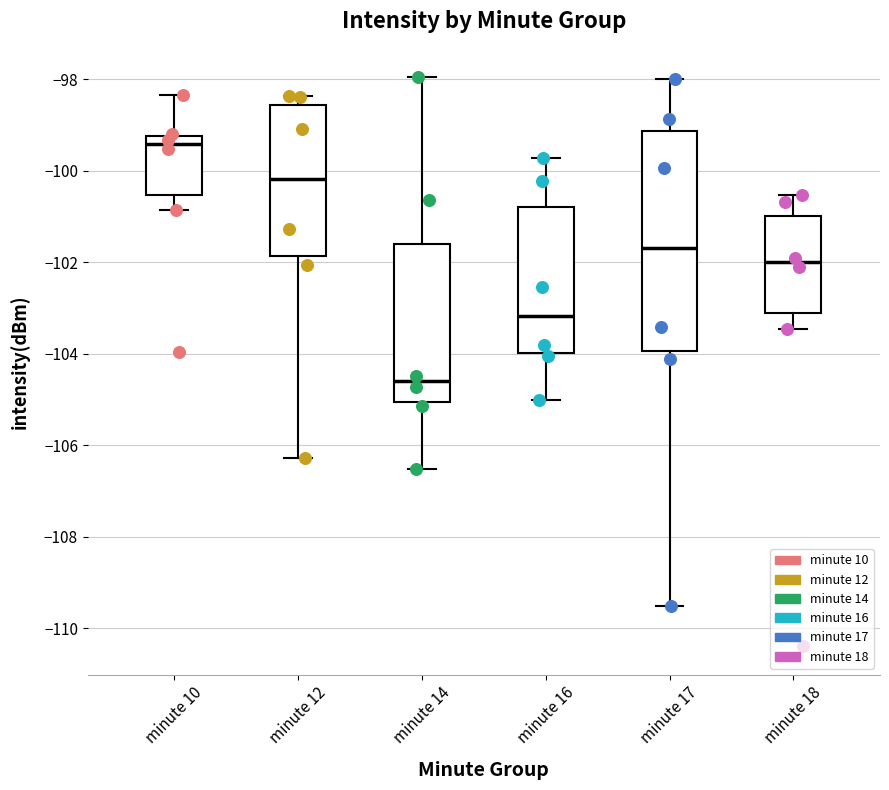

Where does the median line of the box for minute 10 sit on the y-axis? The values are not printed on the chart, so give them approximately, as read against the axis.

-99.4